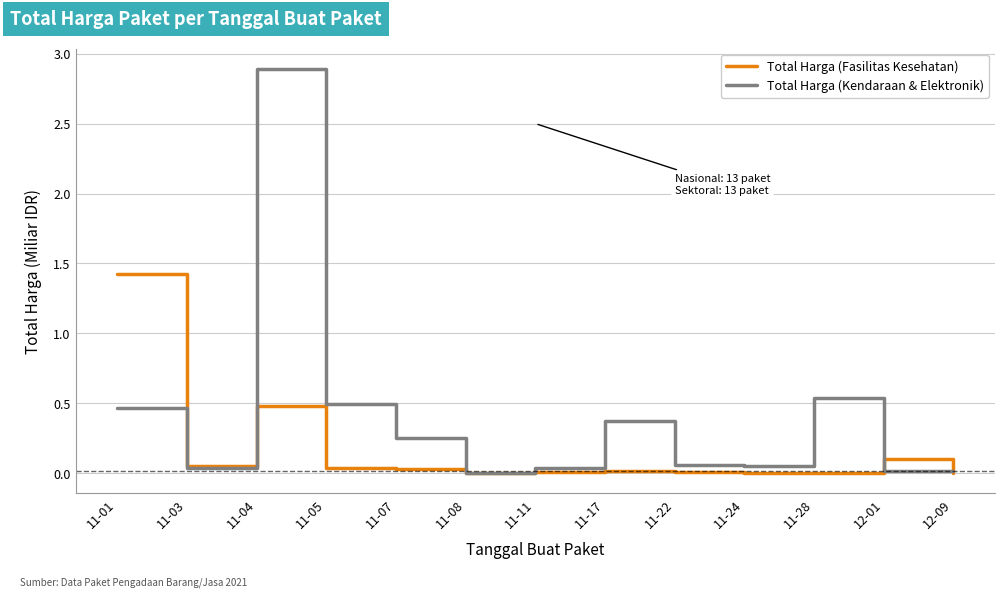

Which series has the largest range (max minus min)?

Total Harga (Kendaraan & Elektronik)